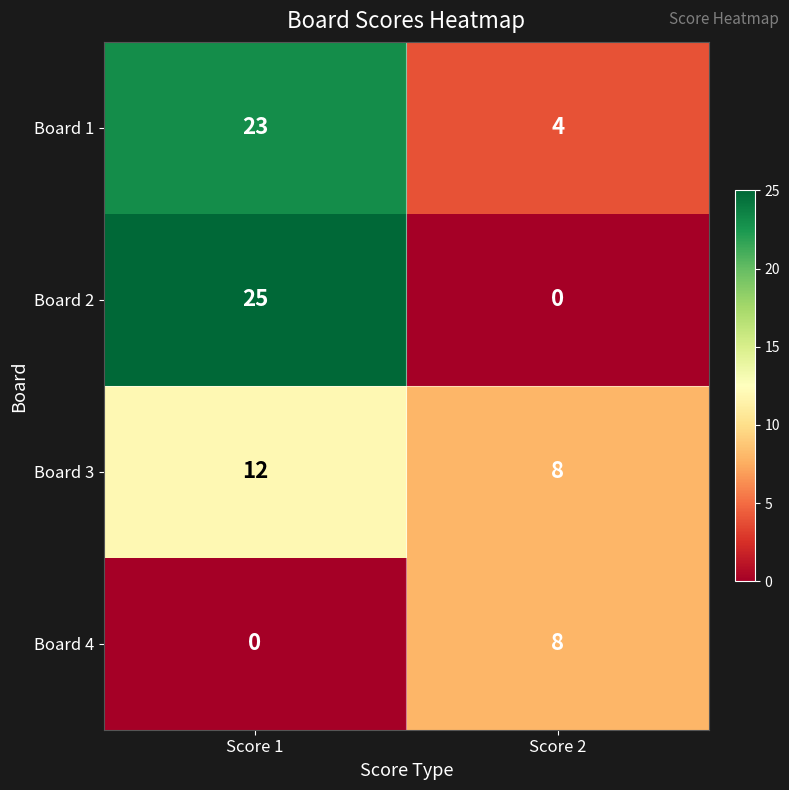

Which series has the largest total across all categories?

Board 1